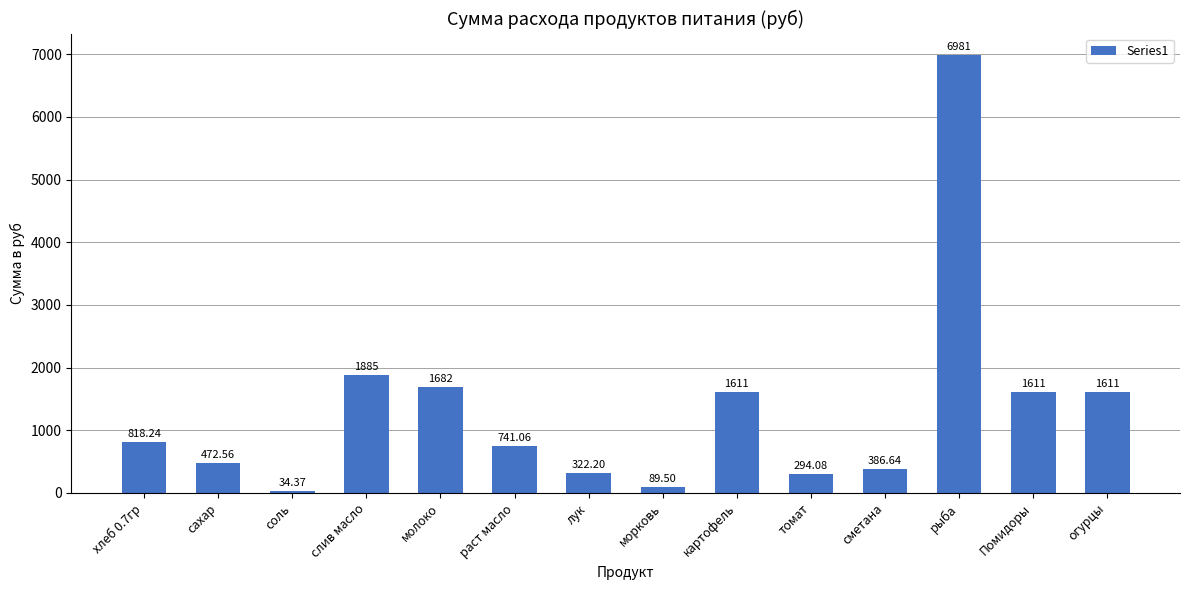

The value at молоко is 2915.4. True or false?

False